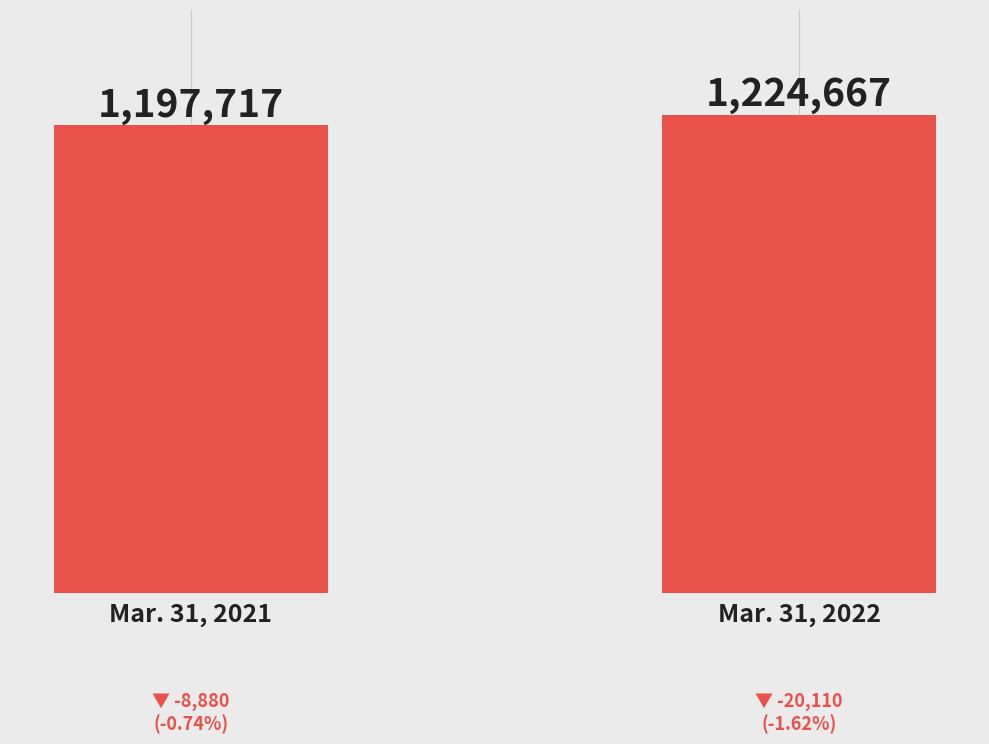

What is the smallest value displayed?

1197717